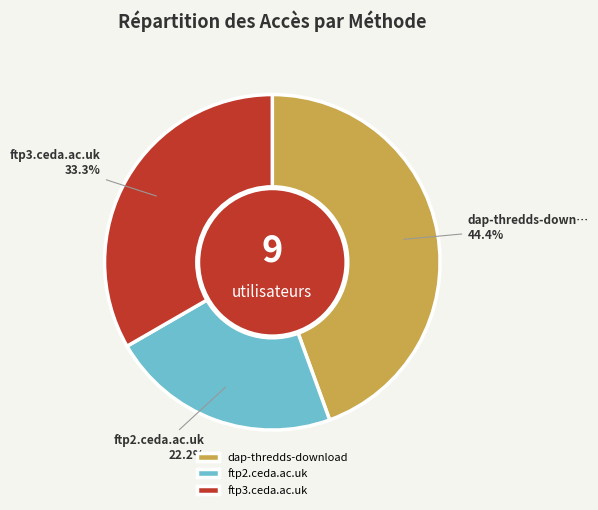

True or false: dap-thredds-download accounts for 58% of the total.

False